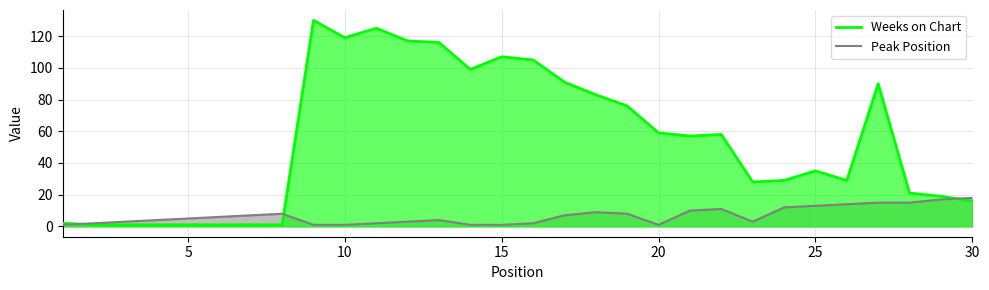

Does the chart display data point markers on the line(s)?

No